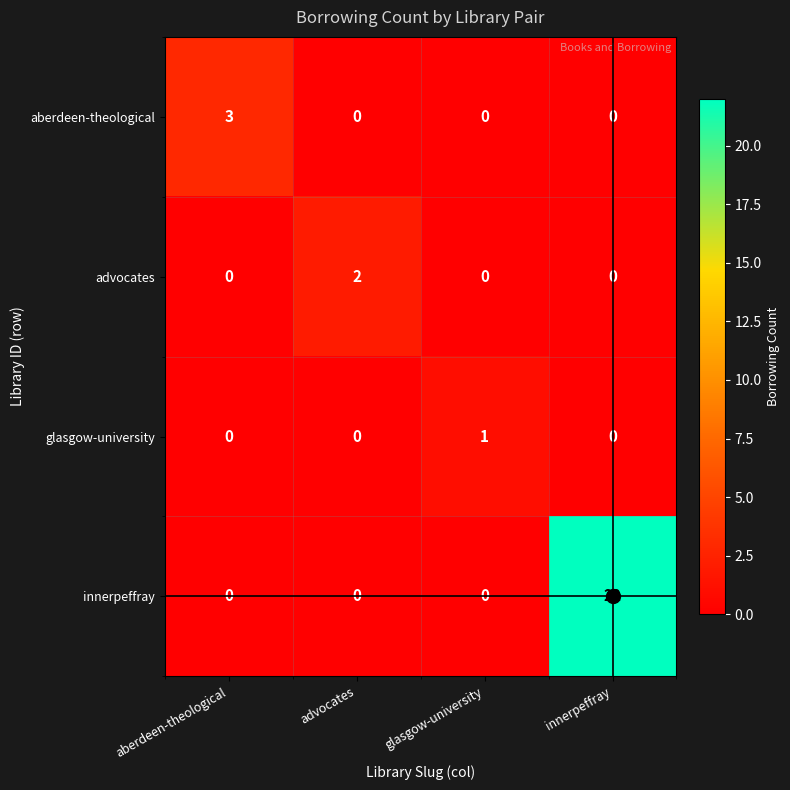

Which series has the largest range (max minus min)?

innerpeffray